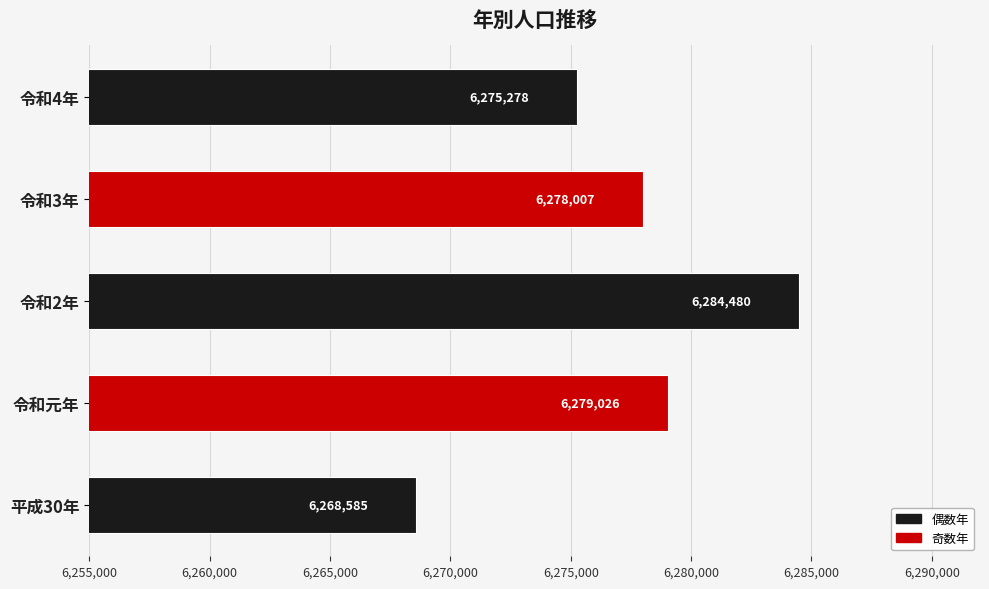

List the labels in order of value, smallest first.

平成30年, 令和4年, 令和3年, 令和元年, 令和2年